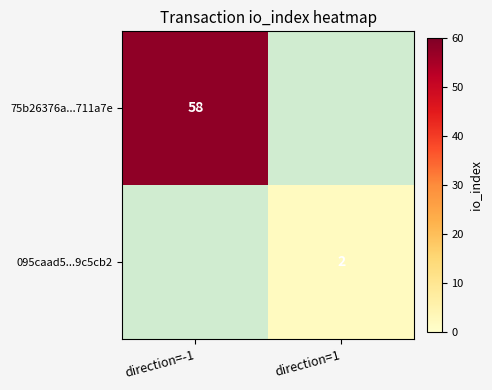

Count the number of categories in the chart.

2